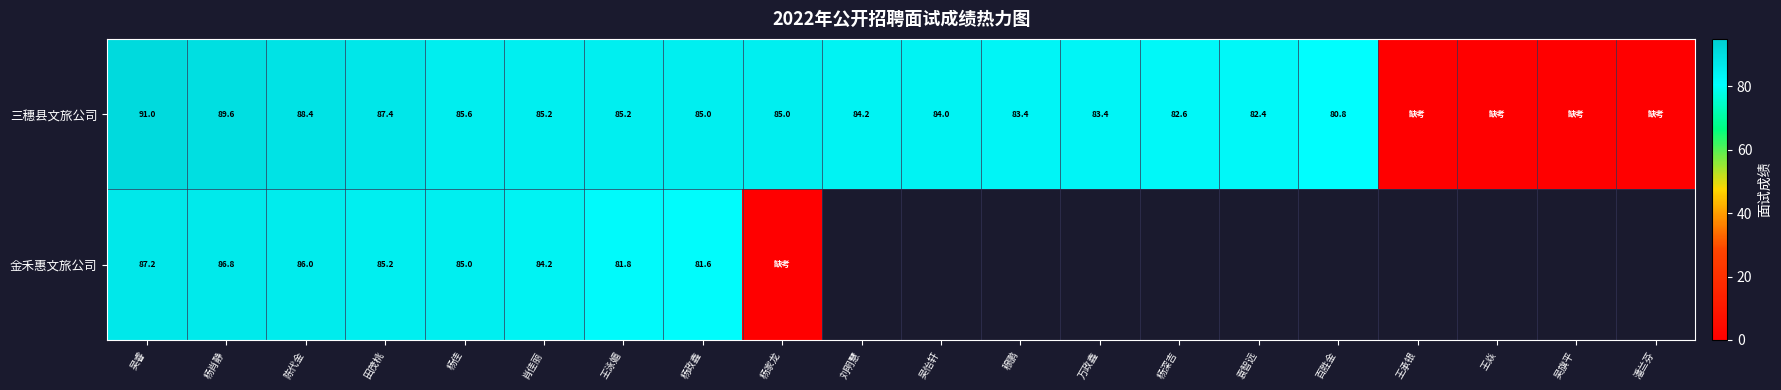

Rank the series at 田茂桃 from lowest to highest value.

金禾惠文旅公司, 三穗县文旅公司